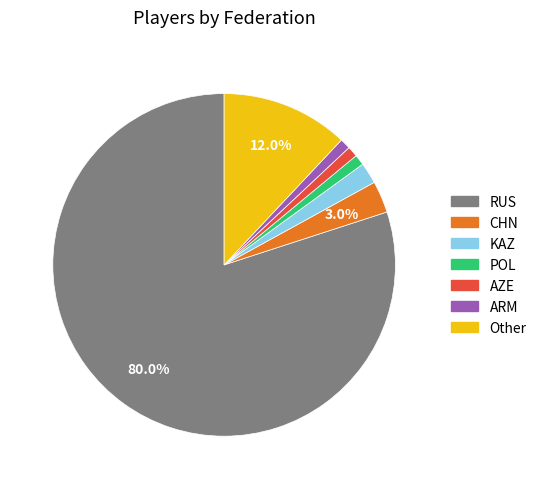

Which category has the biggest portion of the pie?

RUS